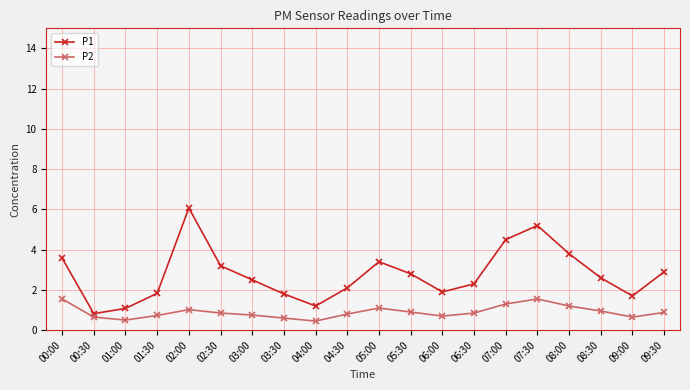

How many interior local valleys does the P1 series have?

4